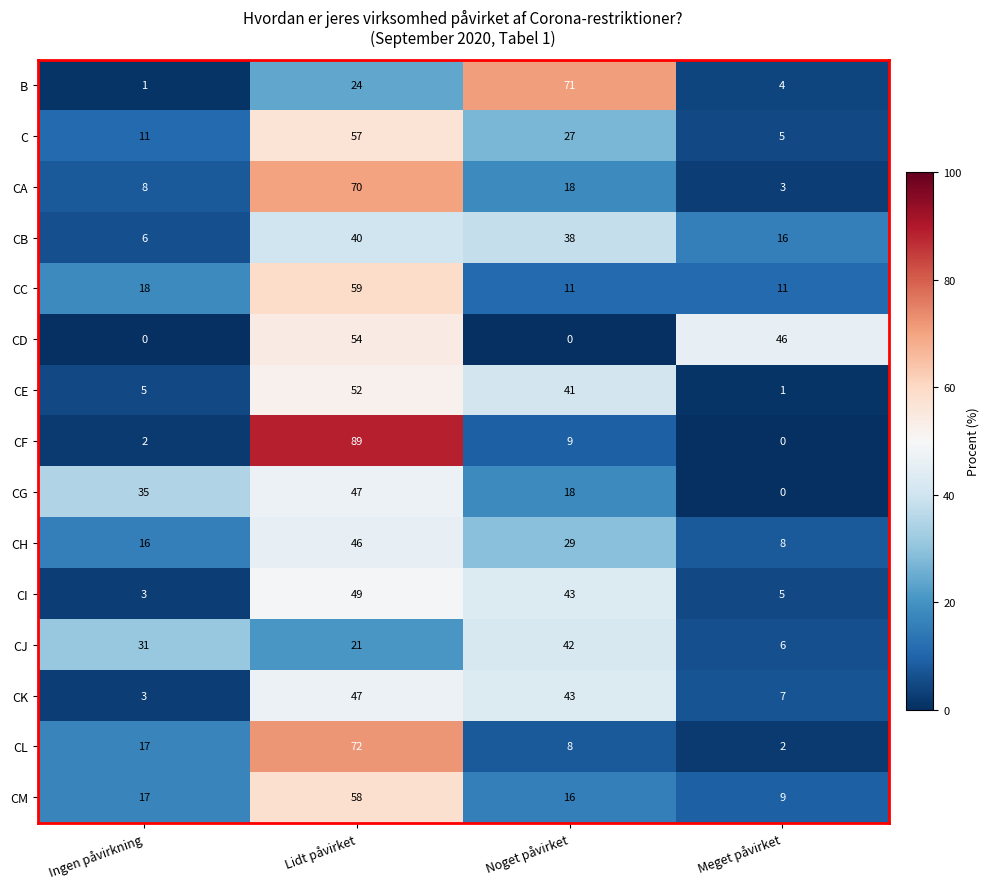

At how many categories does at least one series exceed 81?

1